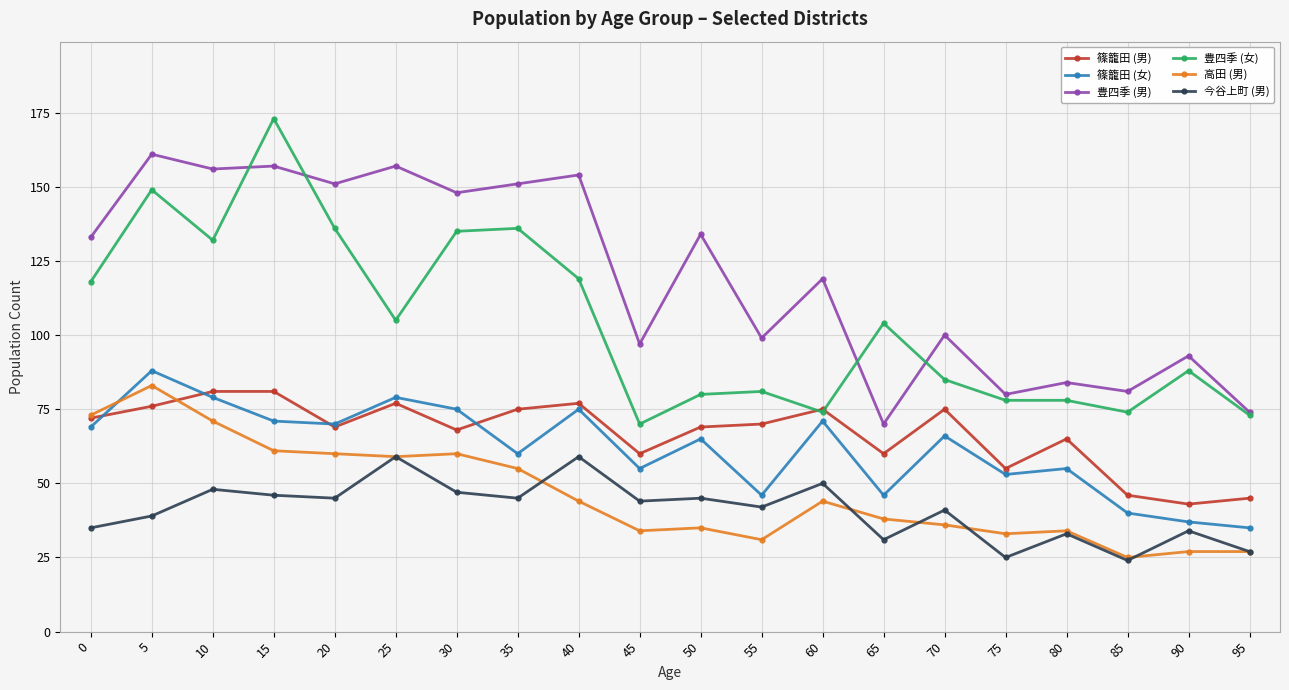

What is the value of the 豊四季 (男) point at the 8th from the left?

151